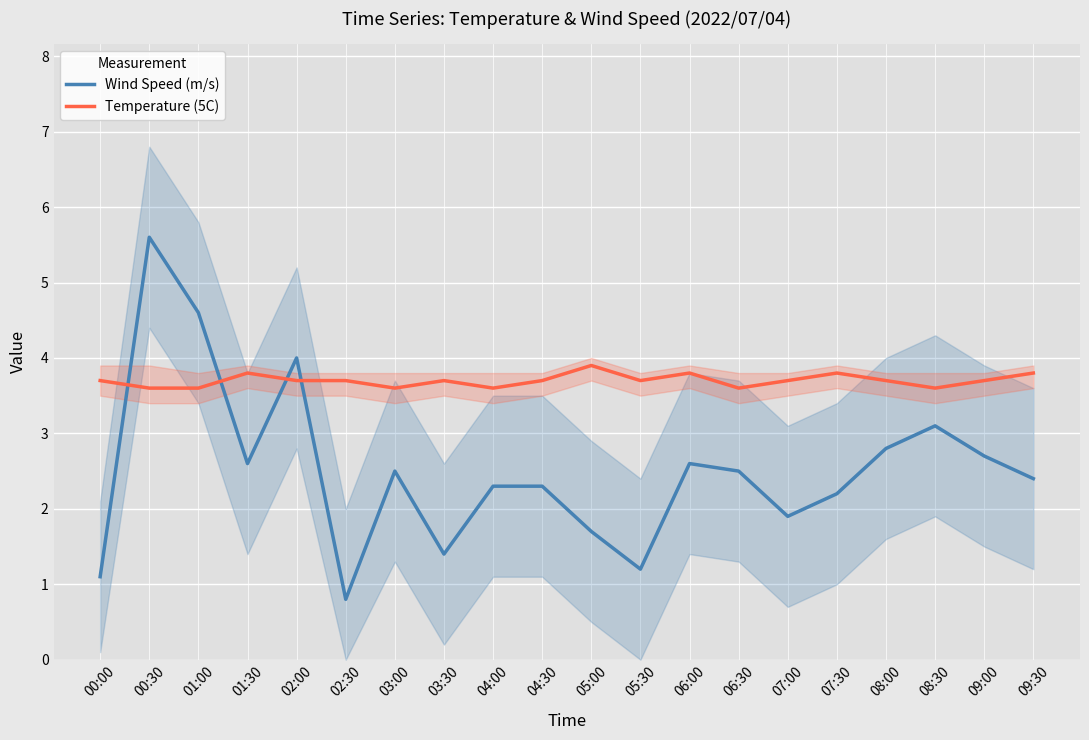

What is the difference between the maximum and minimum values in the Temperature (5C) series?

0.3